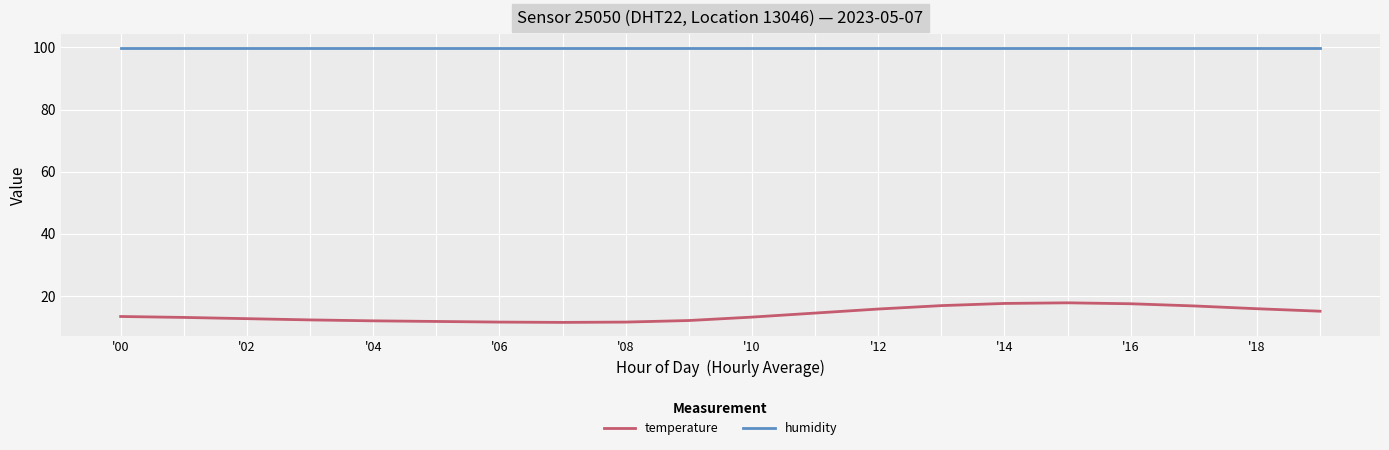

What is the maximum value shown in the chart?

99.9